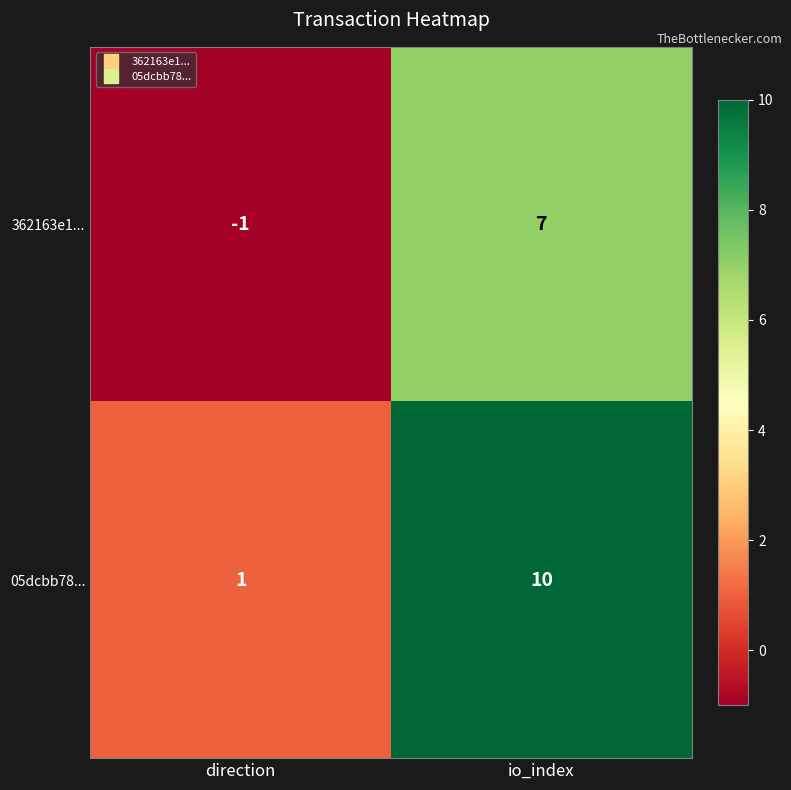

True or false: 05dcbb78... has a value of 0 at direction.

False